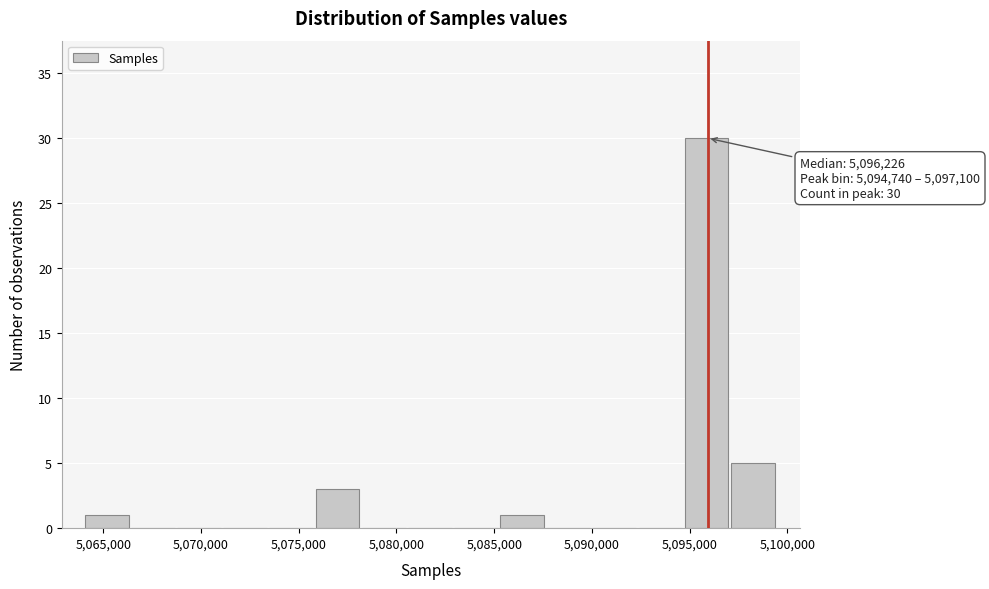

Which range on the x-axis has the tallest bar?

5094500 to 5097000